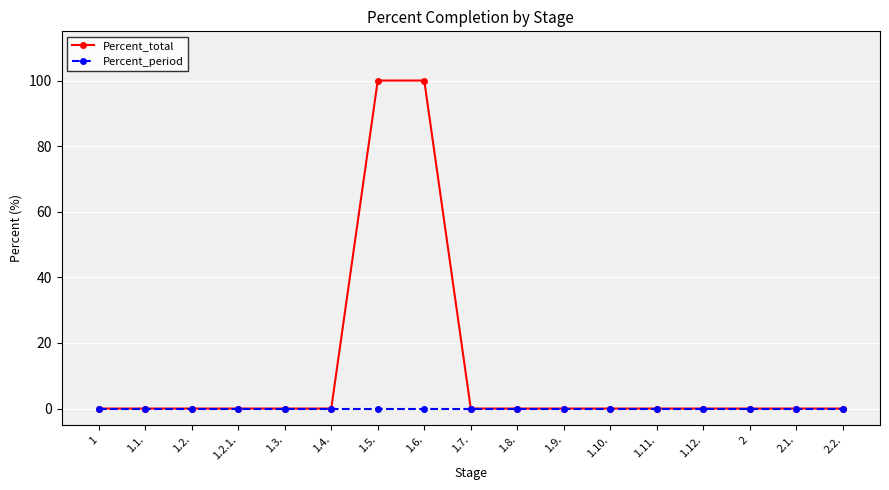

The Percent_period series shows 0 at 1.8.. True or false?

True